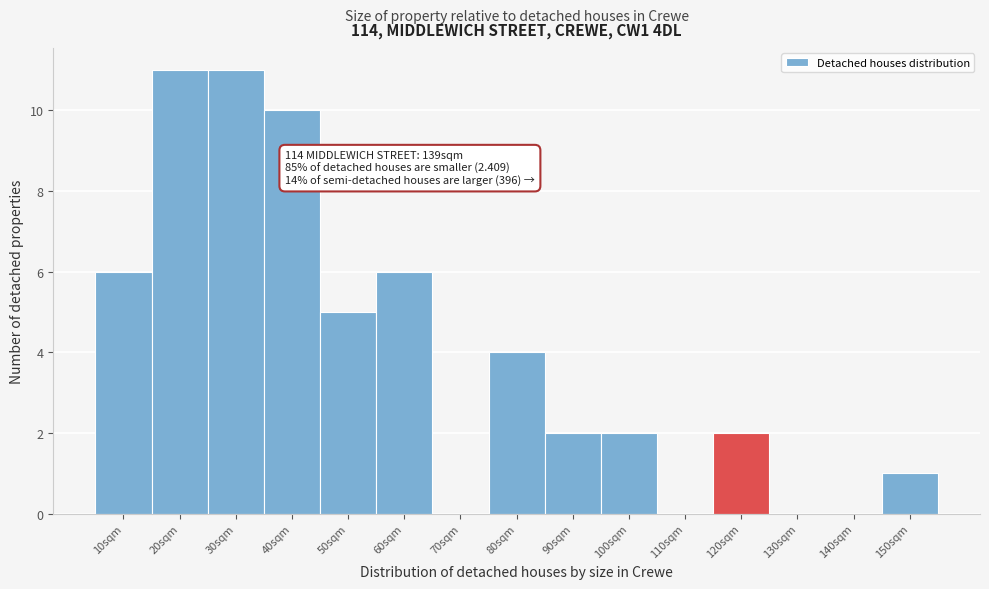

Reading right to left, list all the values displayed in this chart.

150sqm=1	140sqm=0	130sqm=0	120sqm=2	110sqm=0	100sqm=2	90sqm=2	80sqm=4	70sqm=0	60sqm=6	50sqm=5	40sqm=10	30sqm=11	20sqm=11	10sqm=6